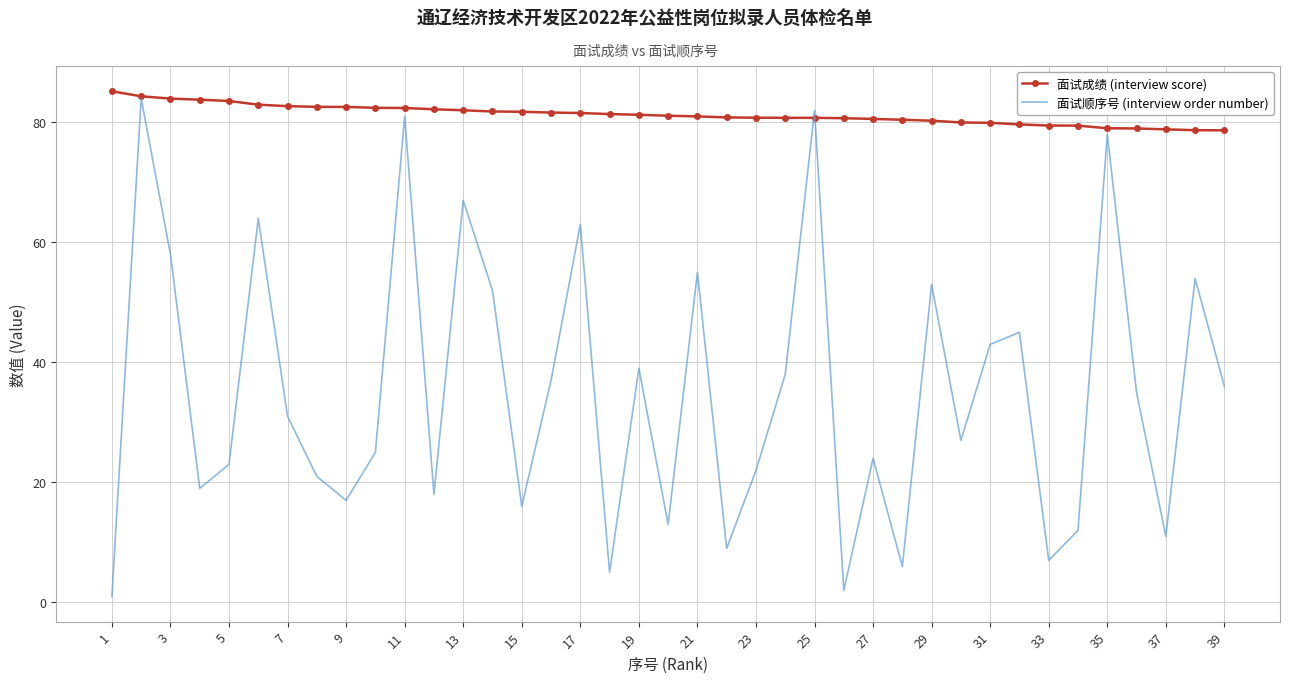

What is the minimum value shown in the chart?

1.0